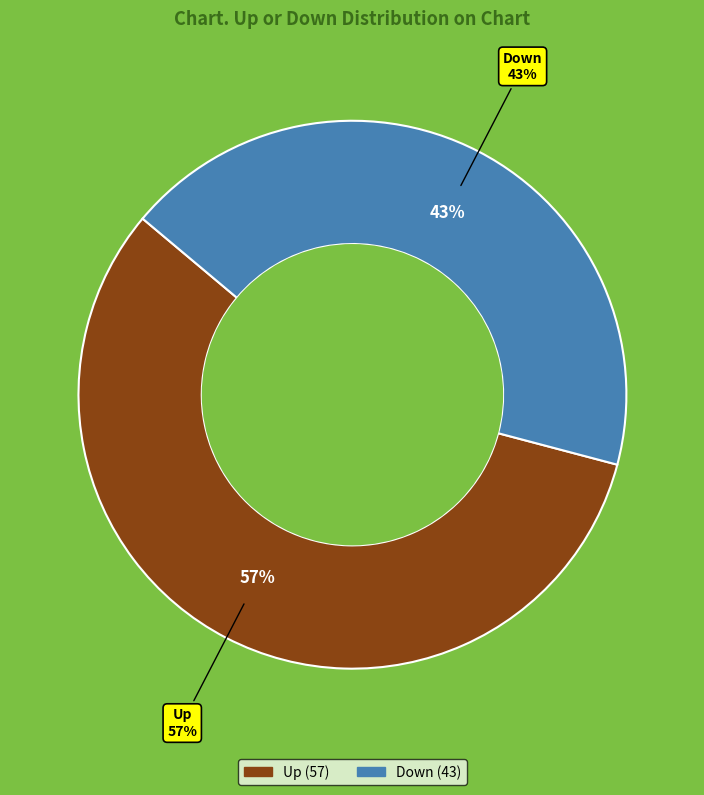

Approximately how many times larger is the value at up compared to down?

1.3